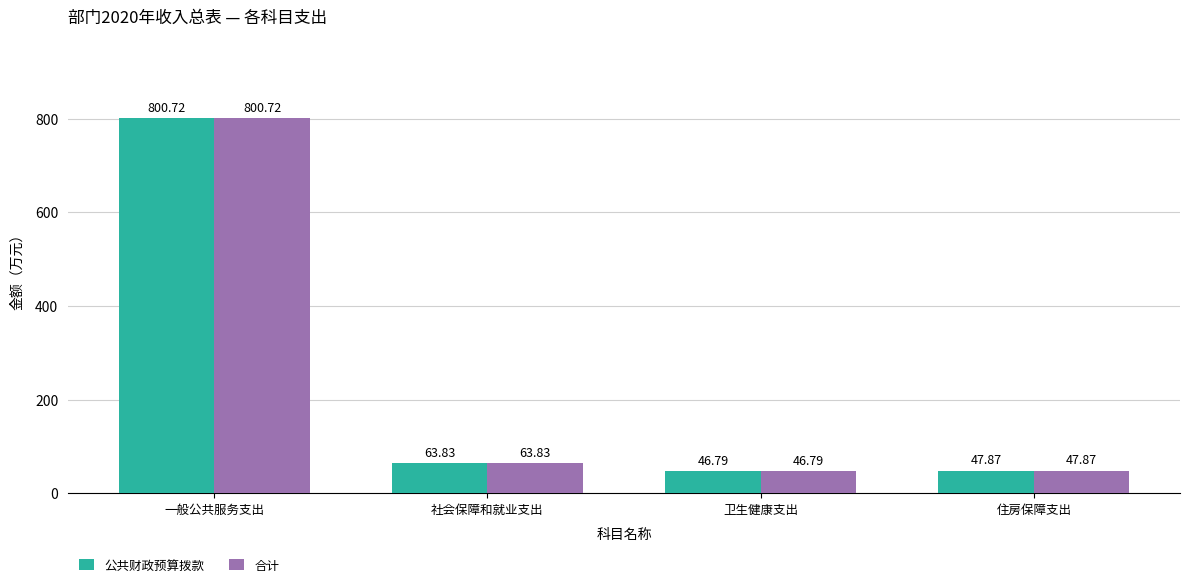

True or false: 合计 has a value of 47.9 at 住房保障支出.

True